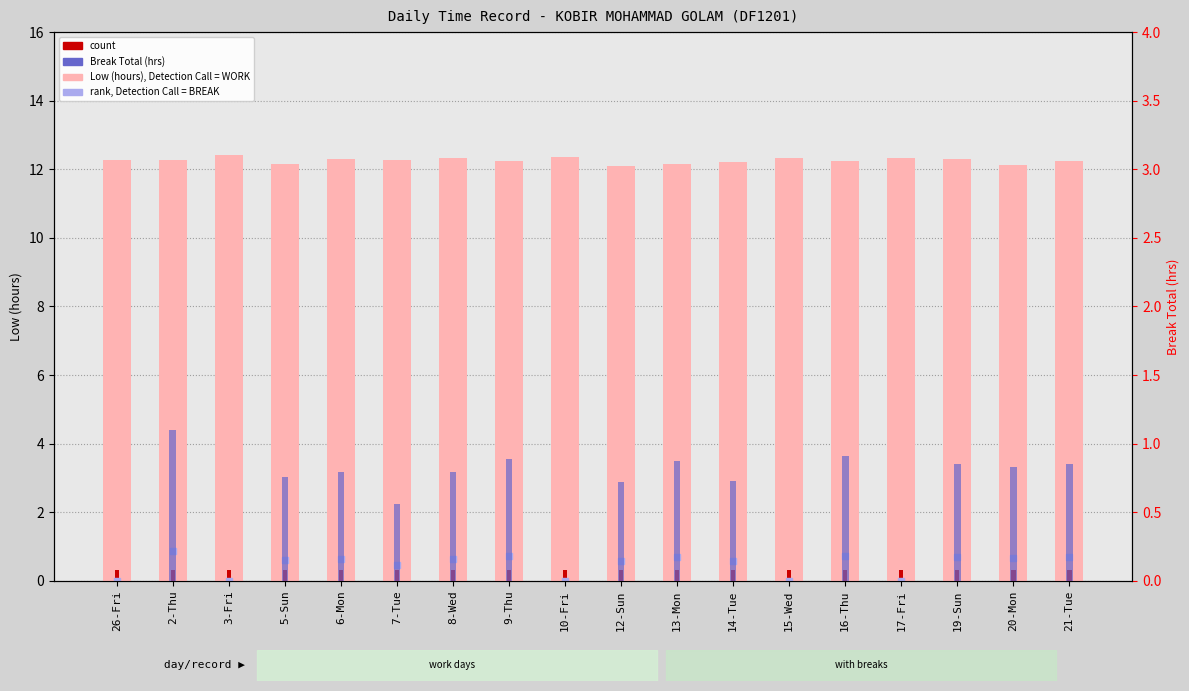

Are the bars horizontal?

No